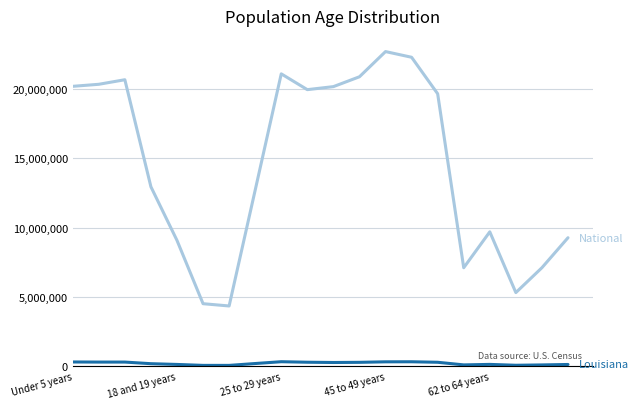

What is the greatest value displayed?

22708591